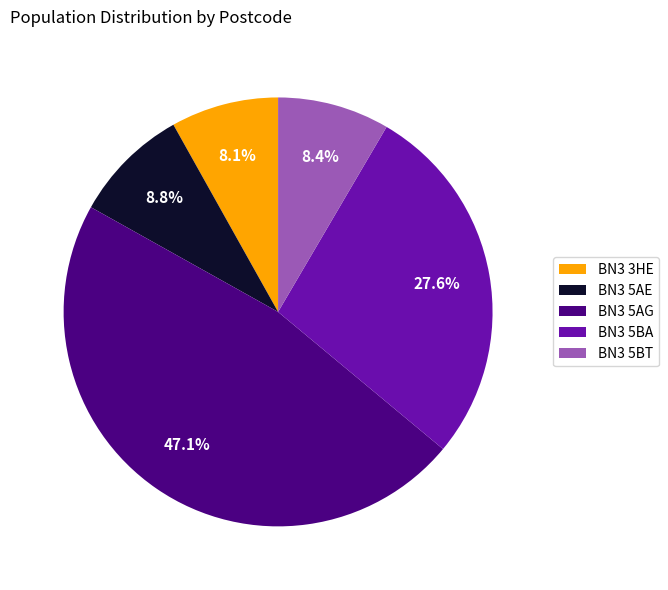

The BN3 5AE slice represents 21% of the pie. True or false?

False